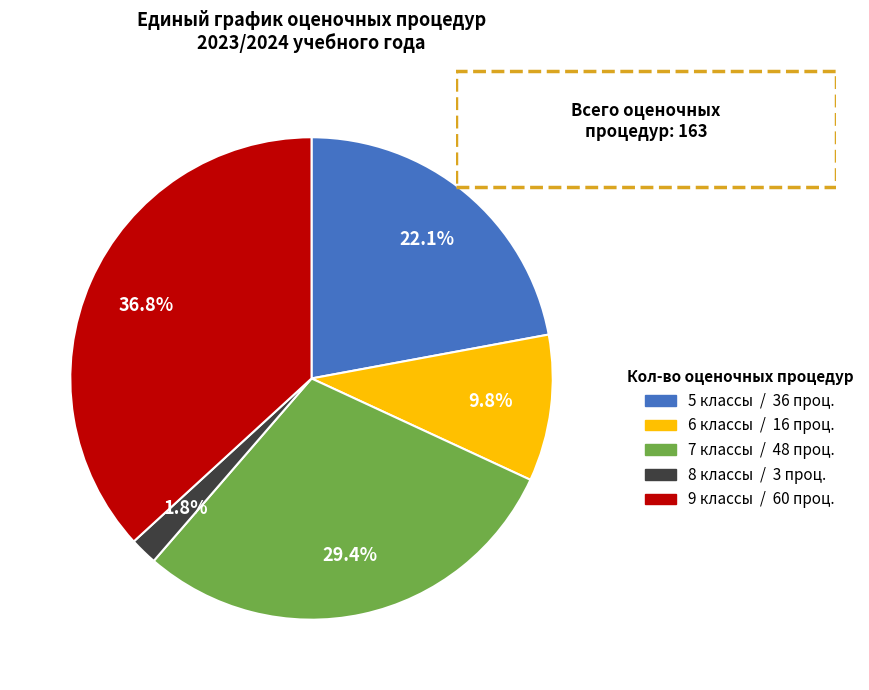

Rank the categories by value from highest to lowest.

9 классы, 7 классы, 5 классы, 6 классы, 8 классы